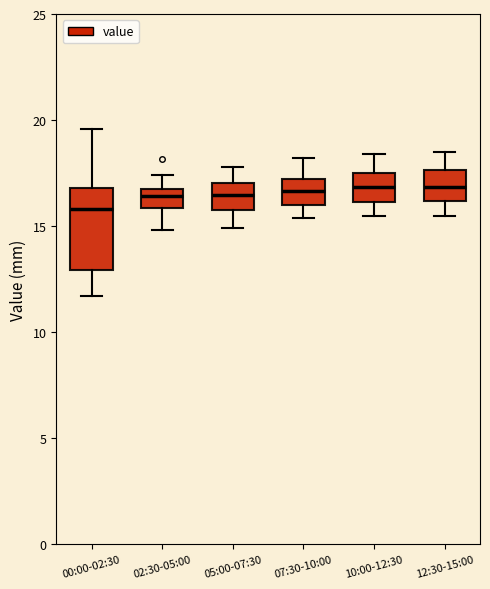

Reading left to right, transcribe this box plot: for each box, give where its median line is, the range the box spans, and where its two whiskers end, as read against the y-axis. The values are not printed on the chart, so give them approximately, as read against the axis.

00:00-02:30: median 16.0, box 13.0 to 17.0, whiskers 11.5 to 19.5
02:30-05:00: median 16.5, box 16.0 to 17.0, whiskers 15.0 to 17.5
05:00-07:30: median 16.5, box 16.0 to 17.0, whiskers 15.0 to 18.0
07:30-10:00: median 16.5, box 16.0 to 17.0, whiskers 15.5 to 18.0
10:00-12:30: median 17.0, box 16.0 to 17.5, whiskers 15.5 to 18.5
12:30-15:00: median 17.0, box 16.0 to 17.5, whiskers 15.5 to 18.5